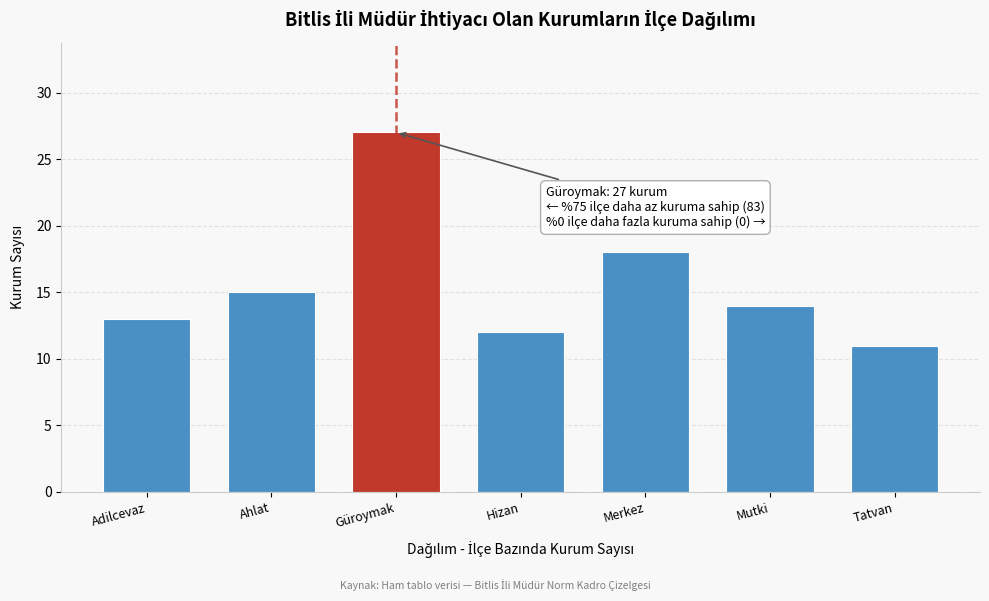

Reading left to right, transcribe all the data shown in this chart.

13	15	27	12	18	14	11